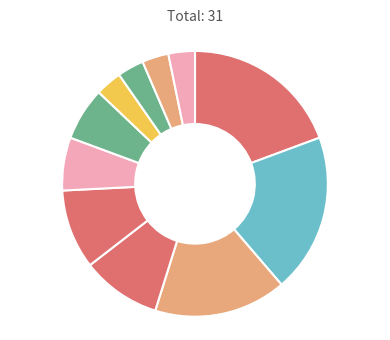

Rank the categories by value from highest to lowest.

علوم حدیث, مطالعات قرآن و حدیث, مطالعات فهم حدیث, حدیث پژوهی, پژوهش های قرآن و حدیث (مقالات بررسی ها), پژوهش دینی, تحقیقات علوم قرآن و حدیث, مقالات و بررسیها, پژوهش های فلسفی - کلامی, مطالعات تفسیری, قرآن شناخت